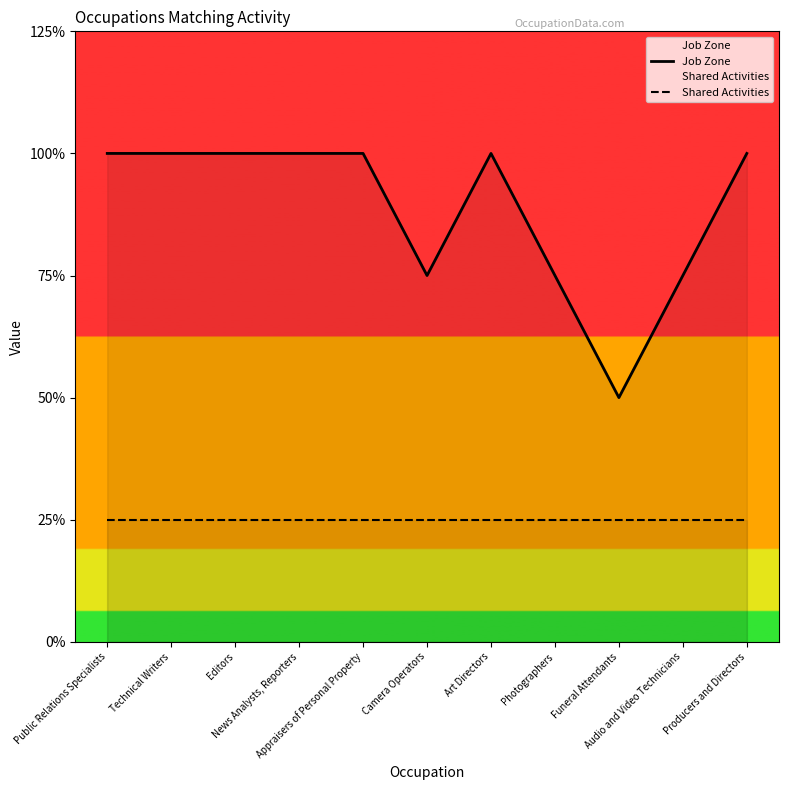

True or false: Shared Activities and Job Zone cross at least once.

False